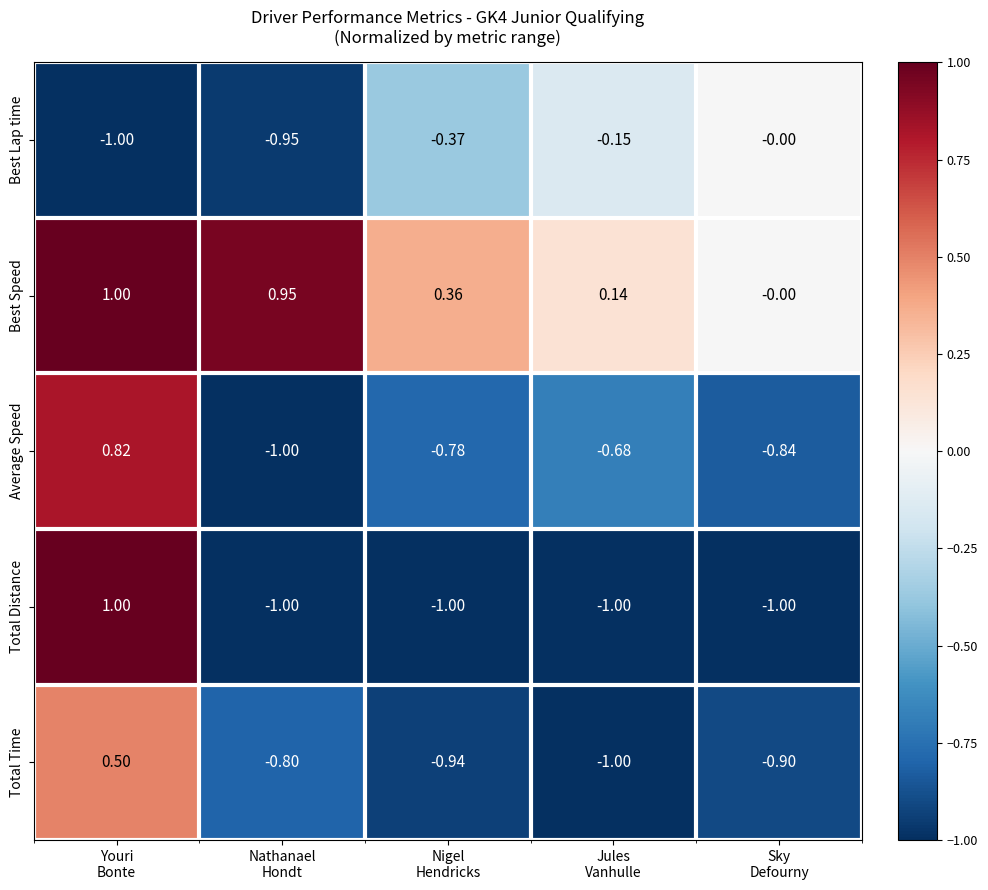

Which series has the largest range (max minus min)?

Total Distance